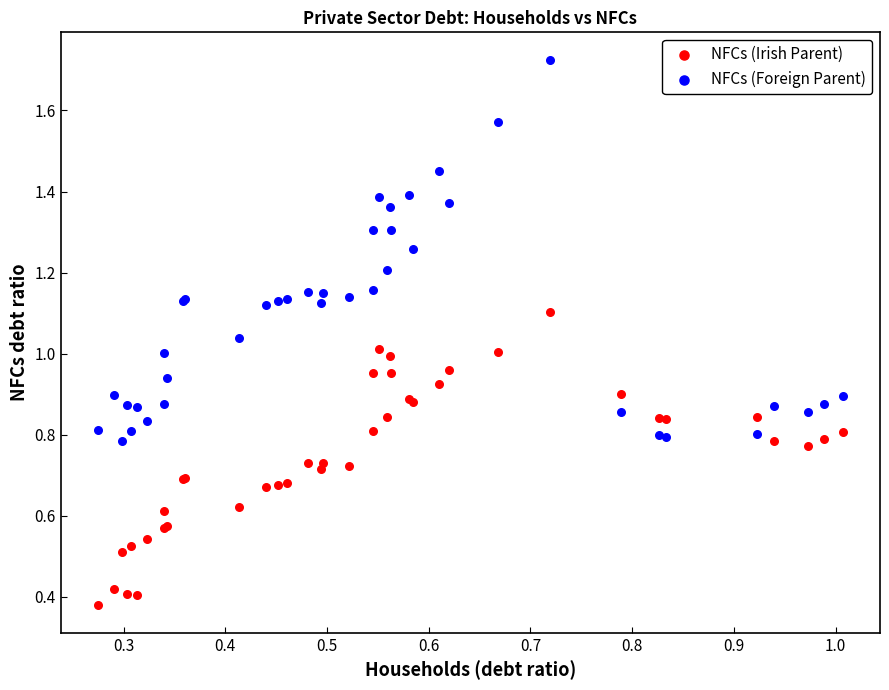

Which series has the widest spread of Y values?

NFCs (Foreign Parent)